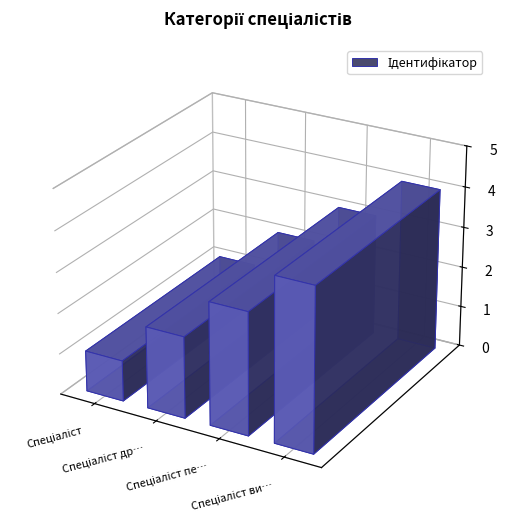

Count the number of values greater than 3.

1